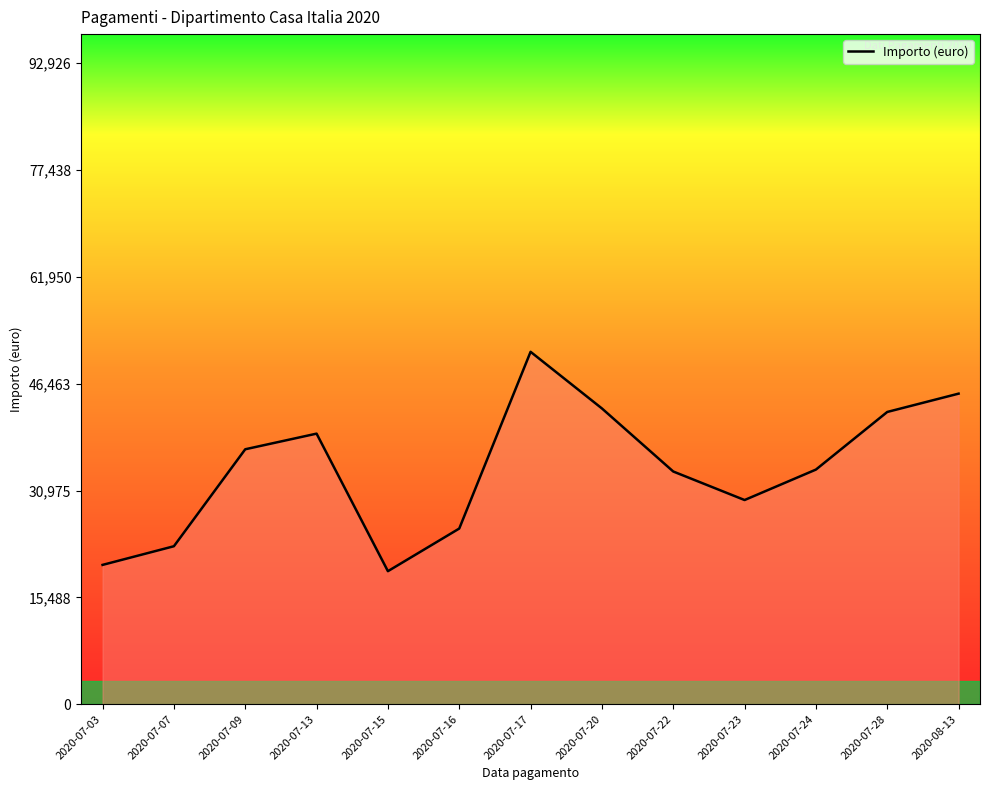

What is the label of the 3rd point from the right?

2020-07-24